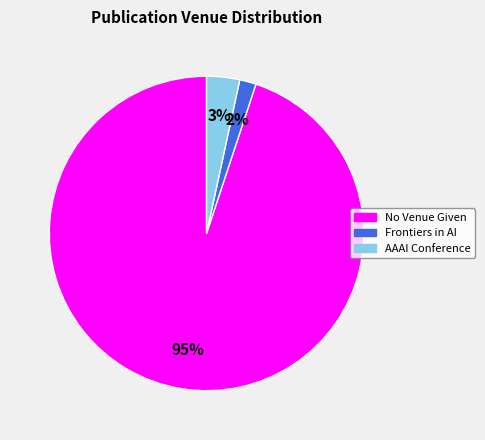

Is there a majority slice in this chart?

Yes